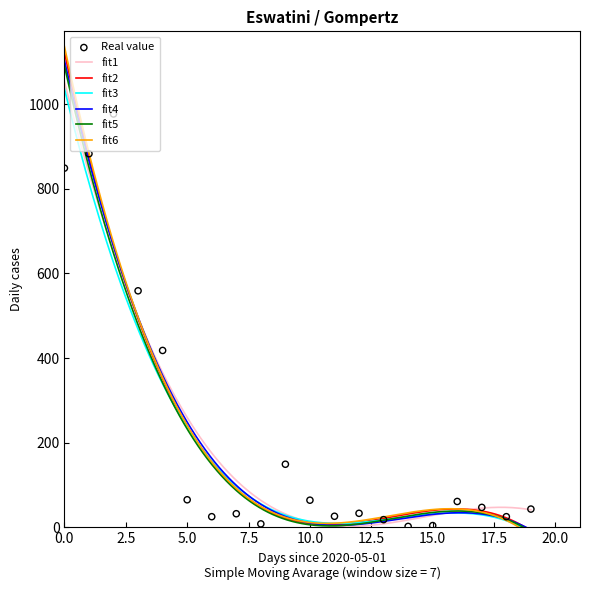

What is the maximum value for fit1?

1053.2